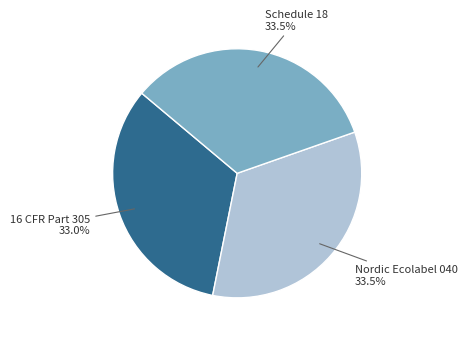

Is there a majority slice in this chart?

No